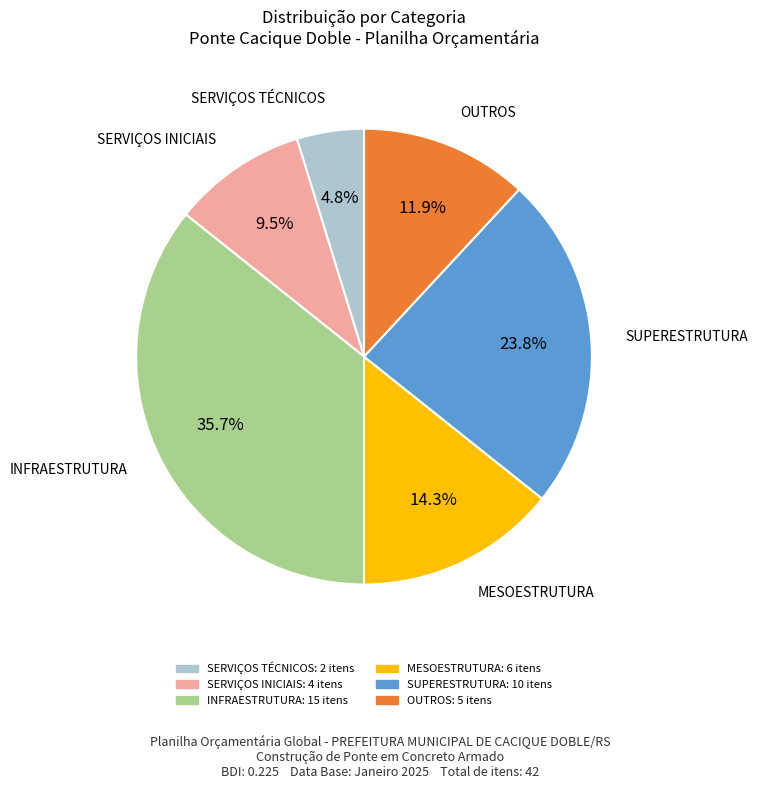

To the nearest percent, what is the average slice percentage?

17%